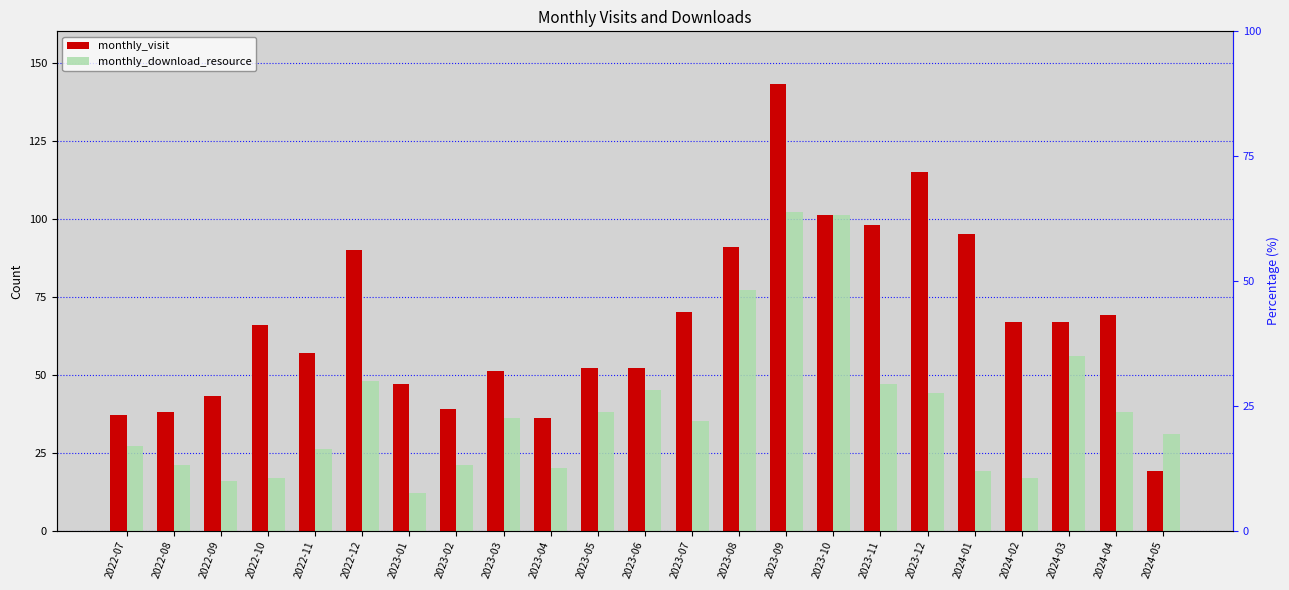

Rank the series by their maximum value, from lowest to highest.

monthly_download_resource, monthly_visit